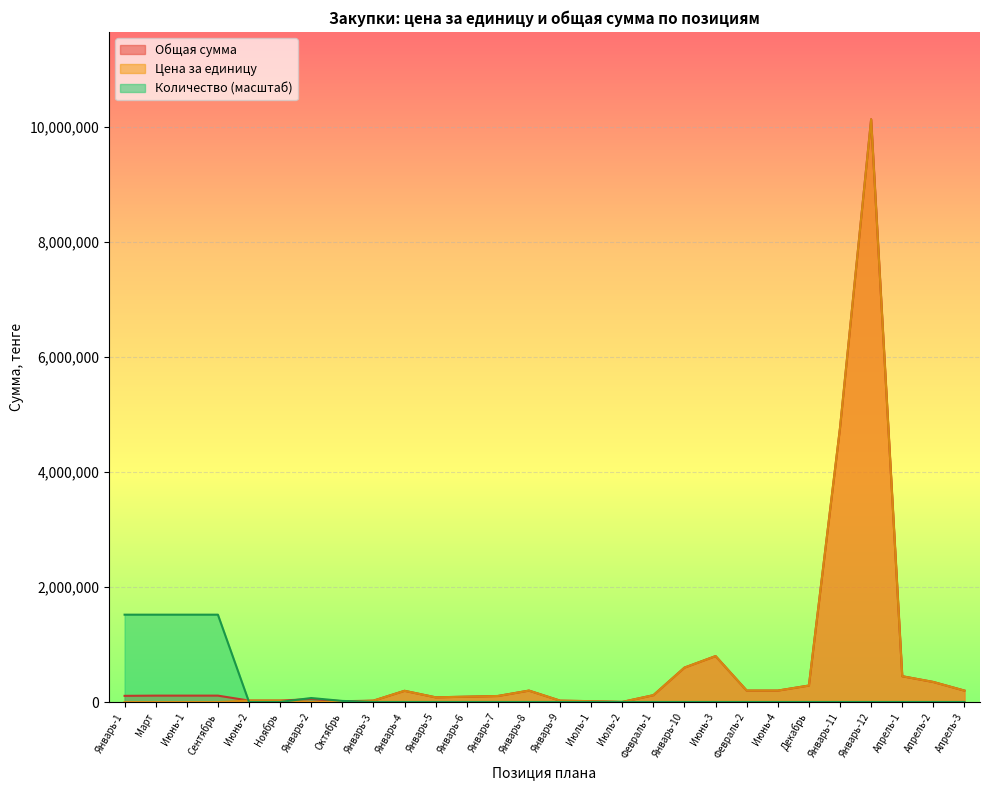

At which label is Количество closest to 761138?

Январь-2